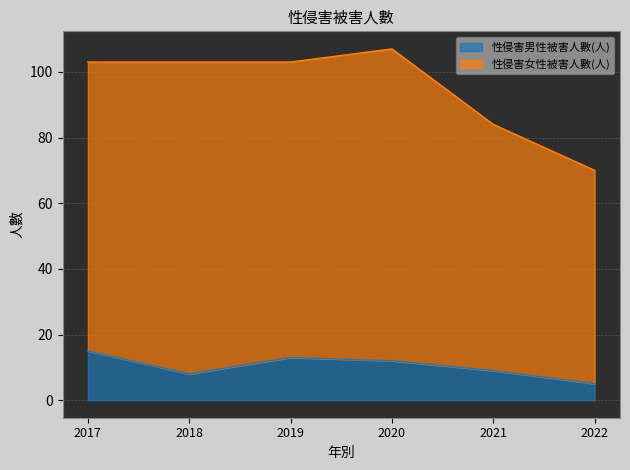

What is the difference between the highest and lowest values at 2017?

88